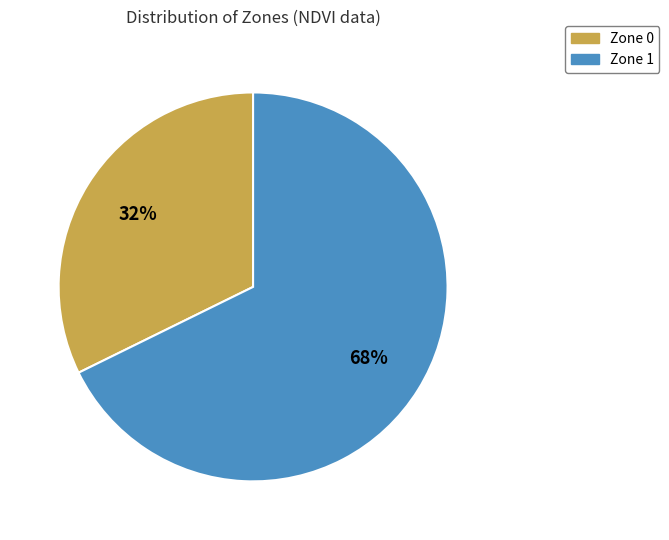

To the nearest percent, what is the average slice percentage?

50%